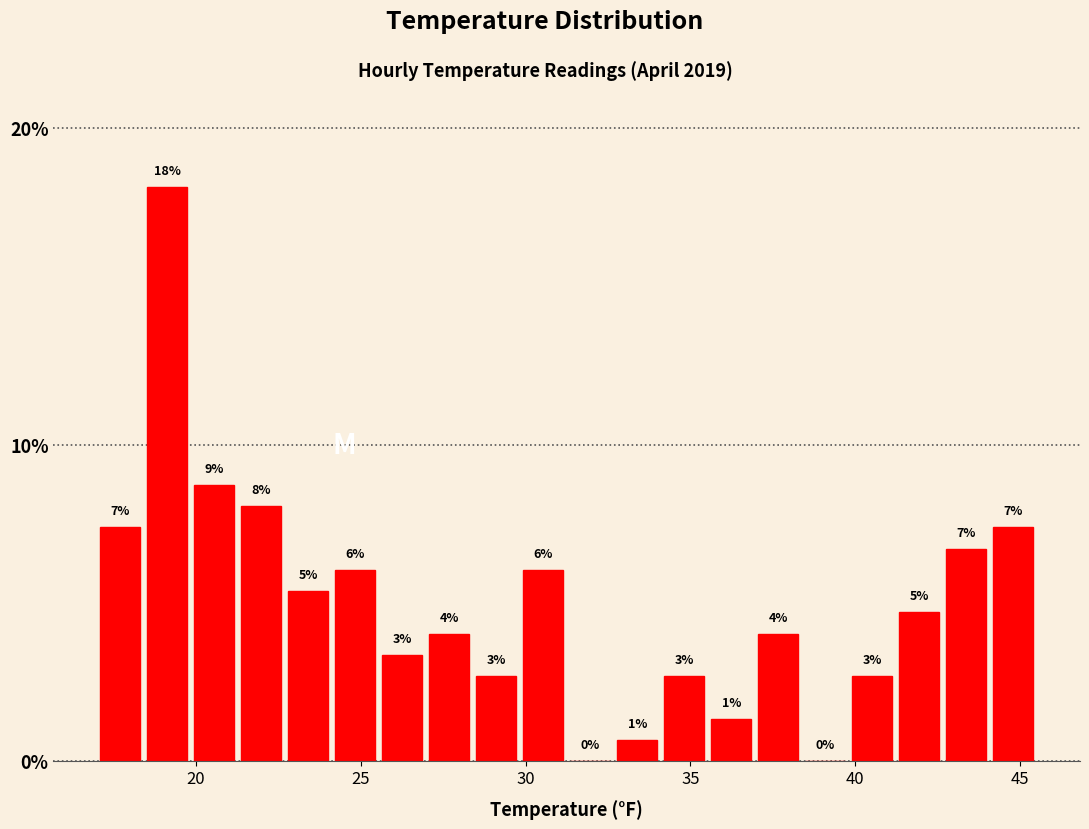

Around what value on the x-axis is the tallest bar? Give the approximate position of its centre, as read against the axis.

19.0